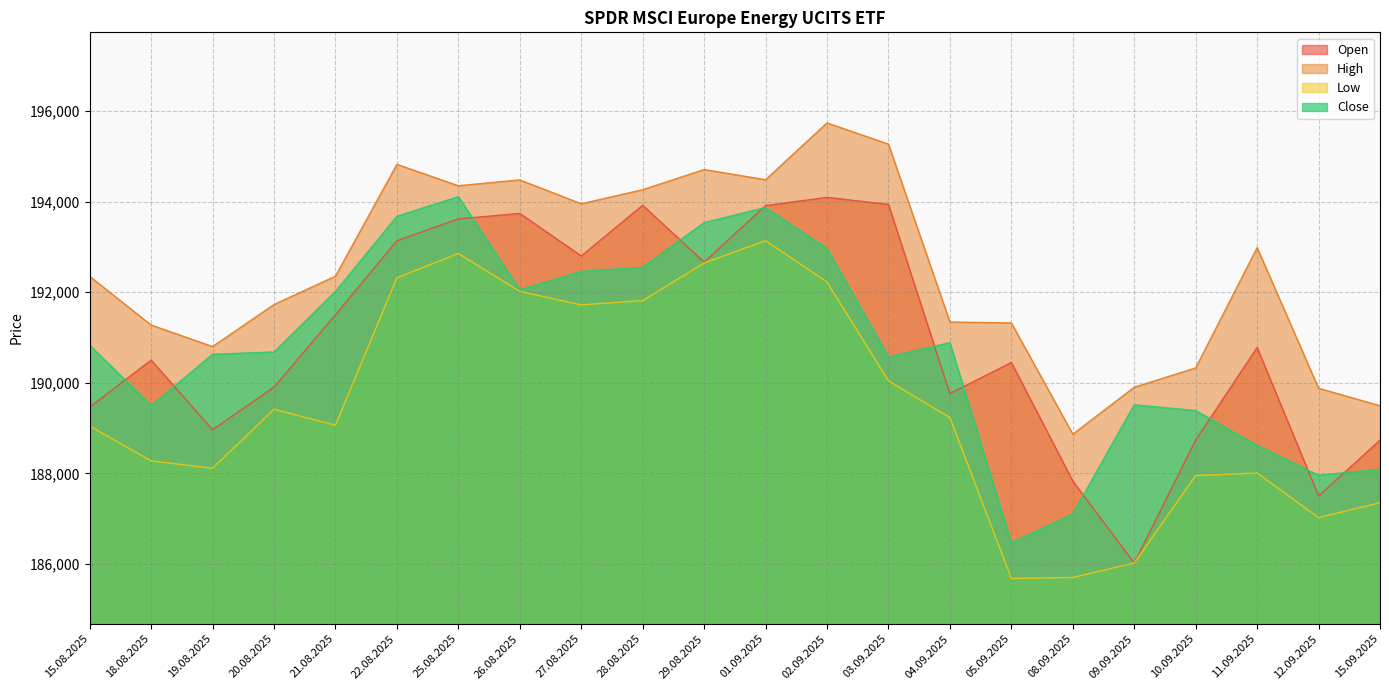

What is the difference between the maximum and minimum values in the Close series?

7642